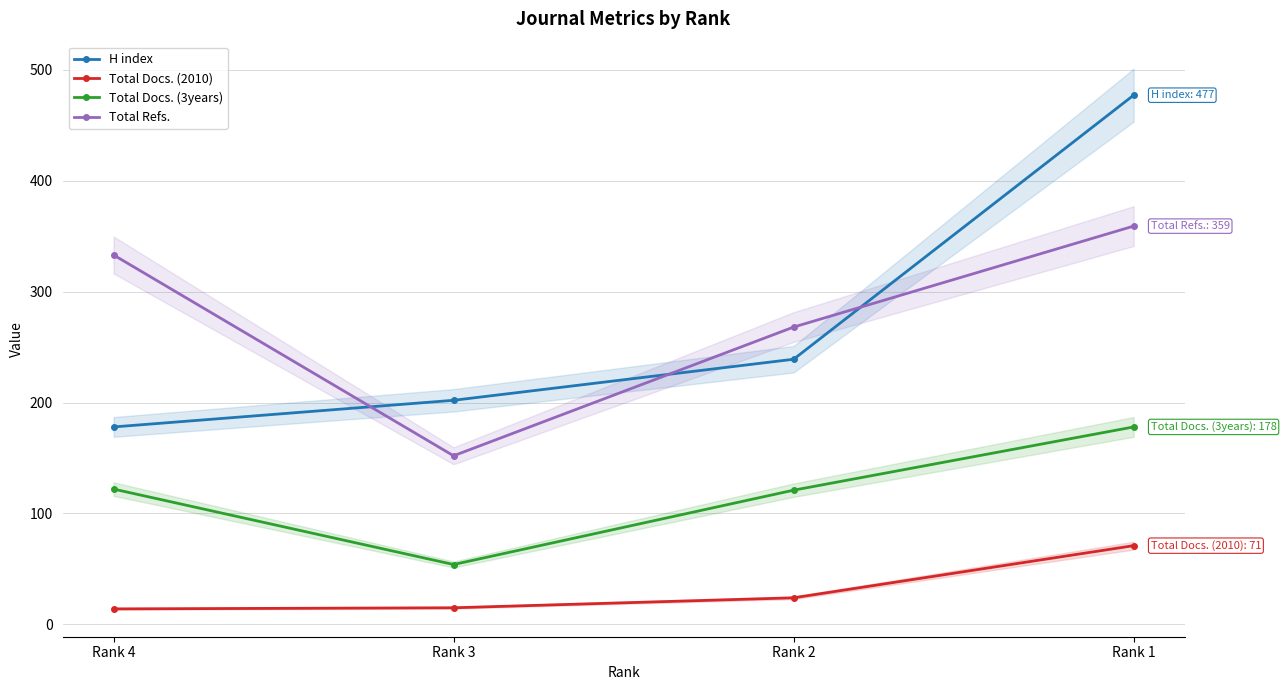

Reading left to right, transcribe all the data shown in this chart.

H index: Rank 4=178	Rank 3=202	Rank 2=239	Rank 1=477
Total Docs. (2010): Rank 4=14	Rank 3=15	Rank 2=24	Rank 1=71
Total Docs. (3years): Rank 4=122	Rank 3=54	Rank 2=121	Rank 1=178
Total Refs.: Rank 4=333	Rank 3=152	Rank 2=268	Rank 1=359